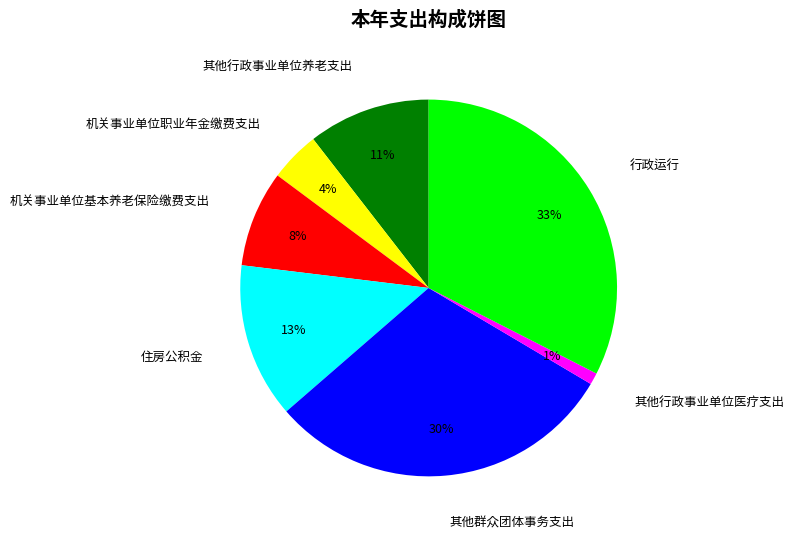

What is the largest slice in the pie chart?

行政运行